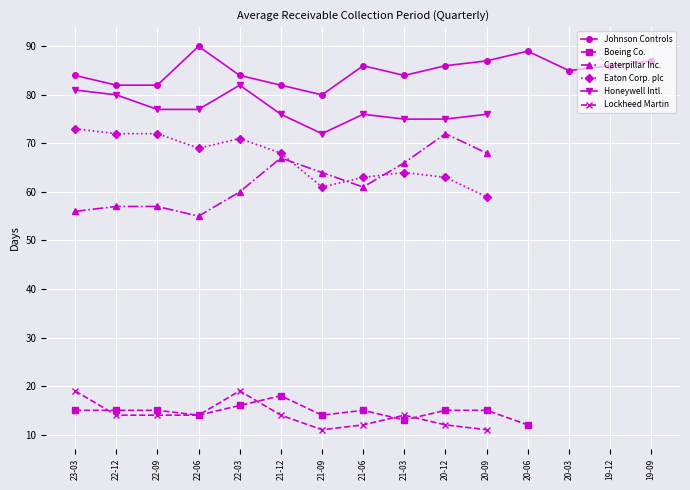

How many lines are shown in the chart?

6